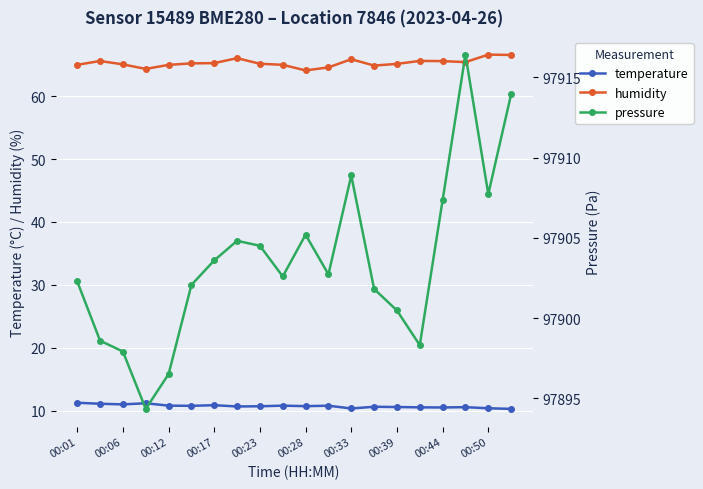

What is the highest value of the humidity series?

66.6